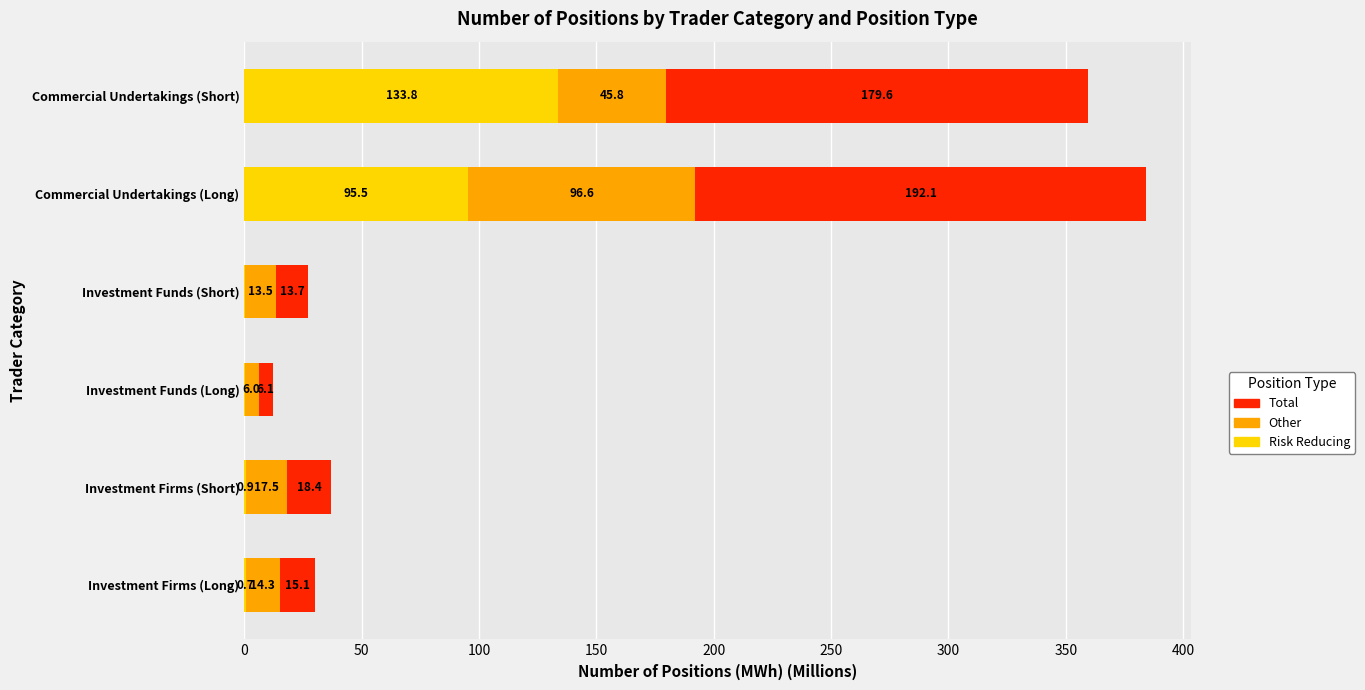

Where is Risk Reducing nearest to the value 66?

Commercial Undertakings (Long)